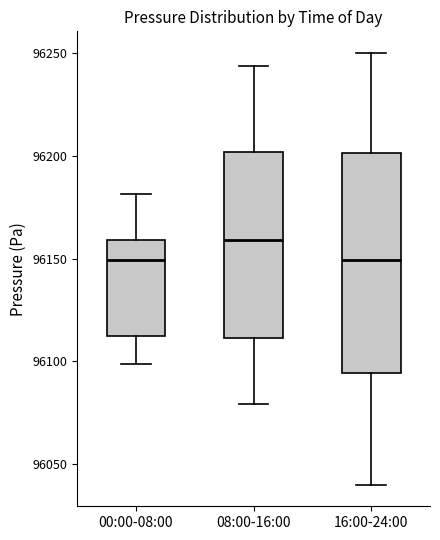

Reading left to right, transcribe this box plot: for each box, give where its median line is, the range the box spans, and where its two whiskers end, as read against the y-axis. The values are not printed on the chart, so give them approximately, as read against the axis.

00:00-08:00: median 96150, box 96110 to 96160, whiskers 96100 to 96180
08:00-16:00: median 96160, box 96110 to 96200, whiskers 96080 to 96245
16:00-24:00: median 96150, box 96095 to 96200, whiskers 96040 to 96250